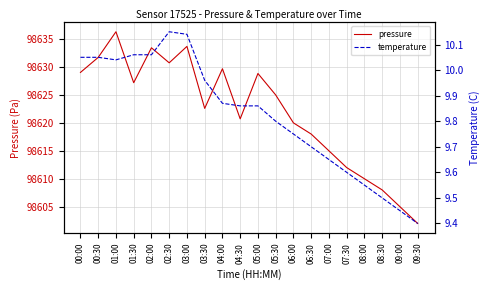

True or false: temperature and pressure cross at least once.

False